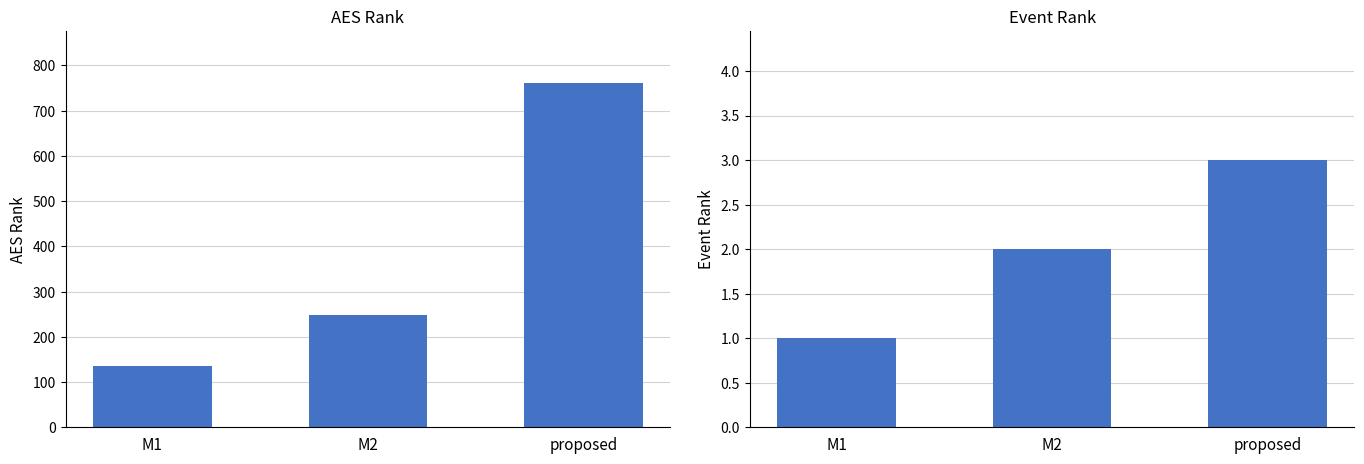

What position from the right is proposed?

1